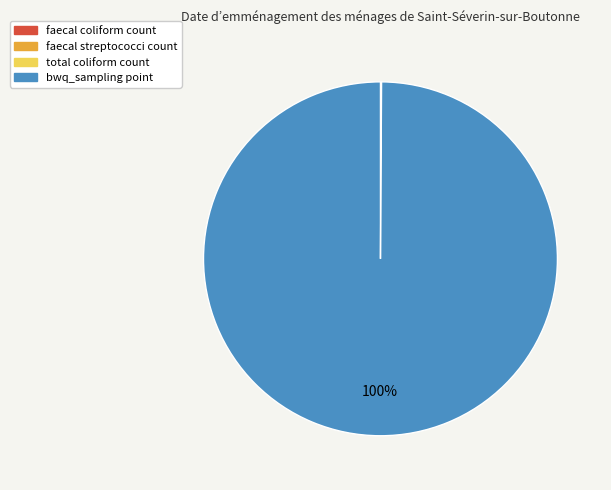

Is there a majority slice in this chart?

Yes